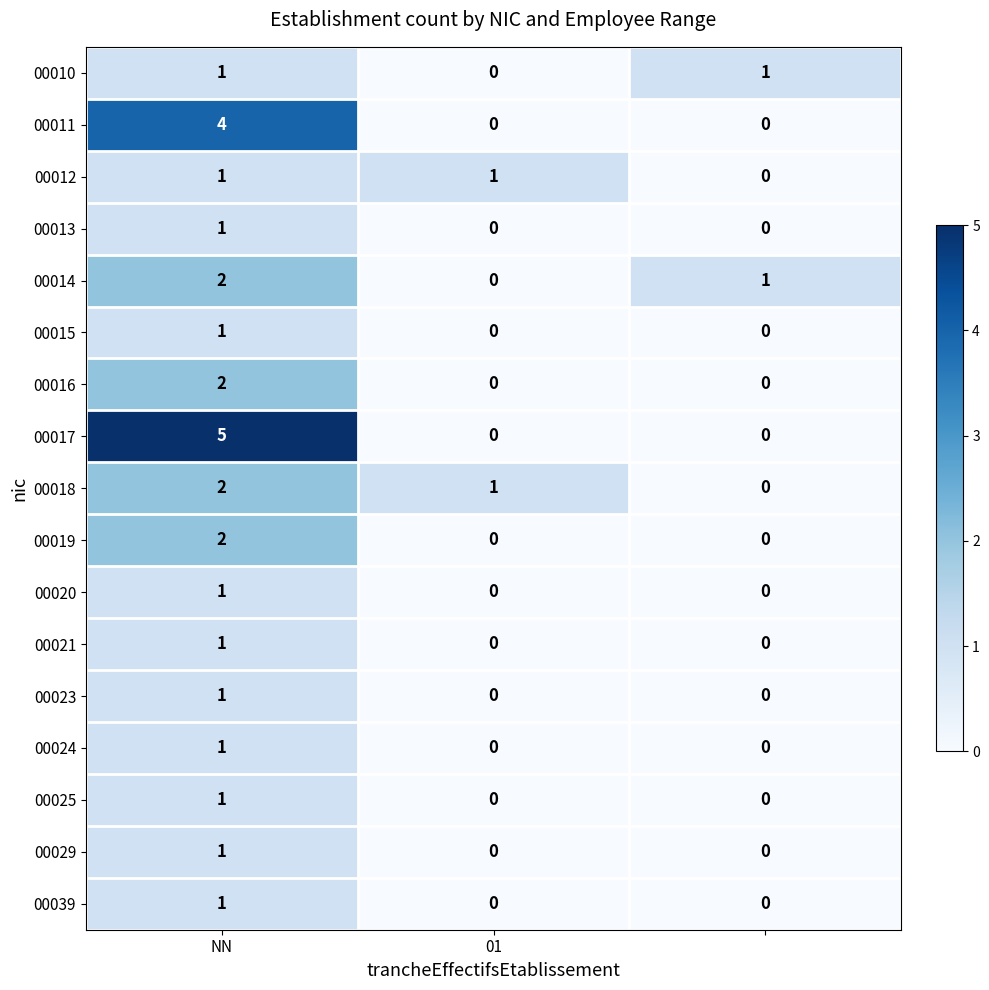

Which series has the largest total across all categories?

00017